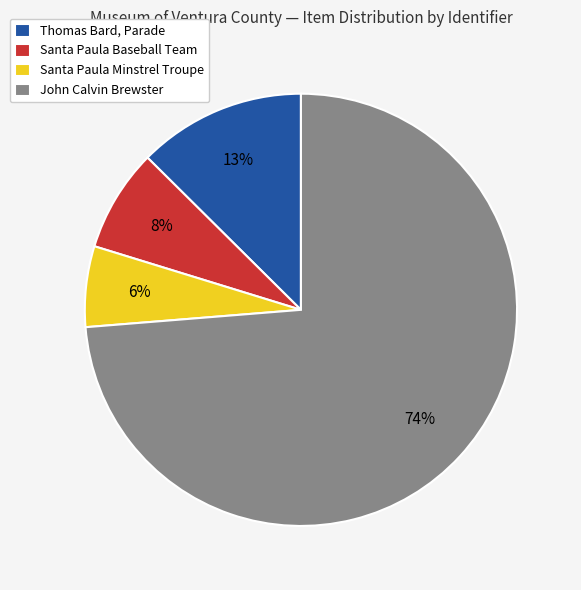

To the nearest percent, what is the difference between the Santa Paula Baseball Team and Thomas Bard, Parade slice percentages?

5%